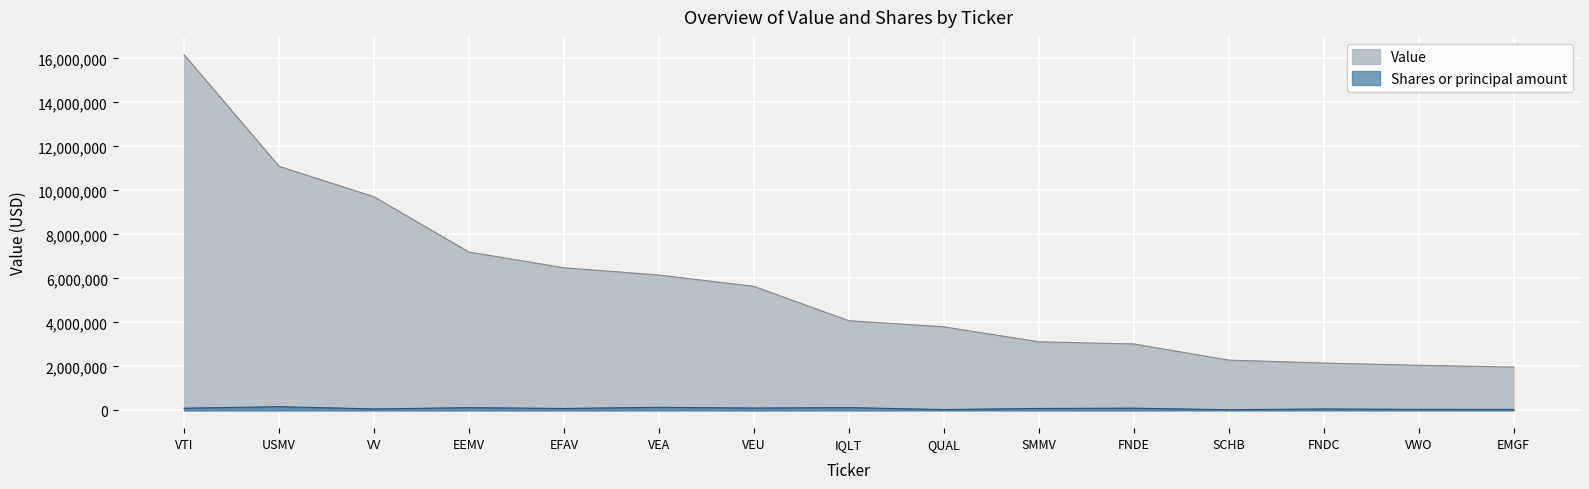

True or false: Value and Shares or principal amount cross at least once.

False